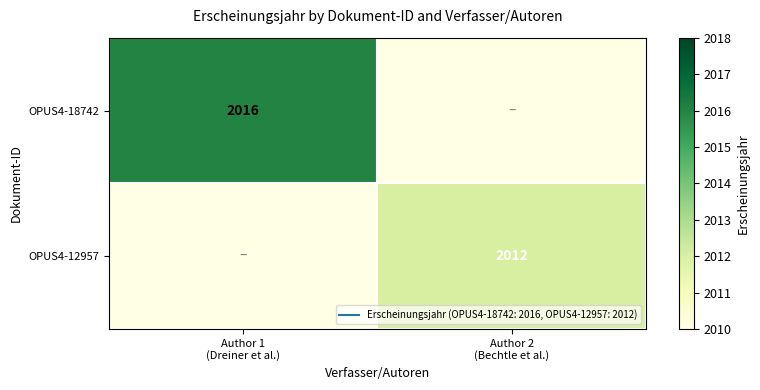

What is the highest value of the OPUS4-18742 series?

2016